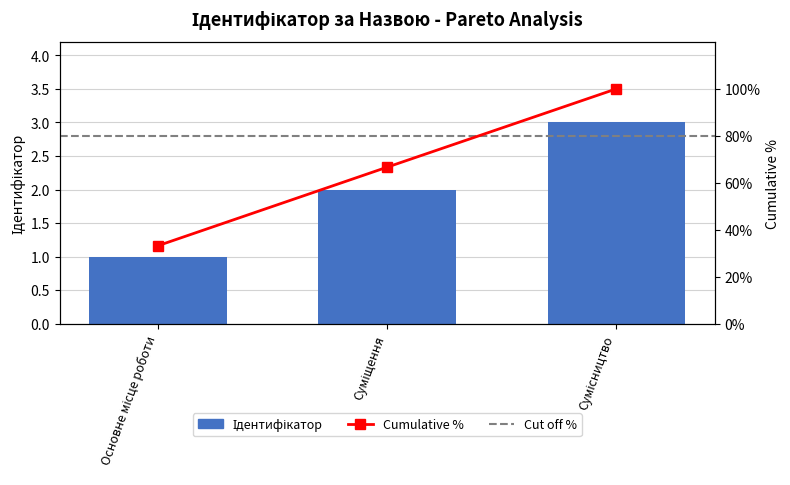

What is the value of the 3rd bar from the left?

3